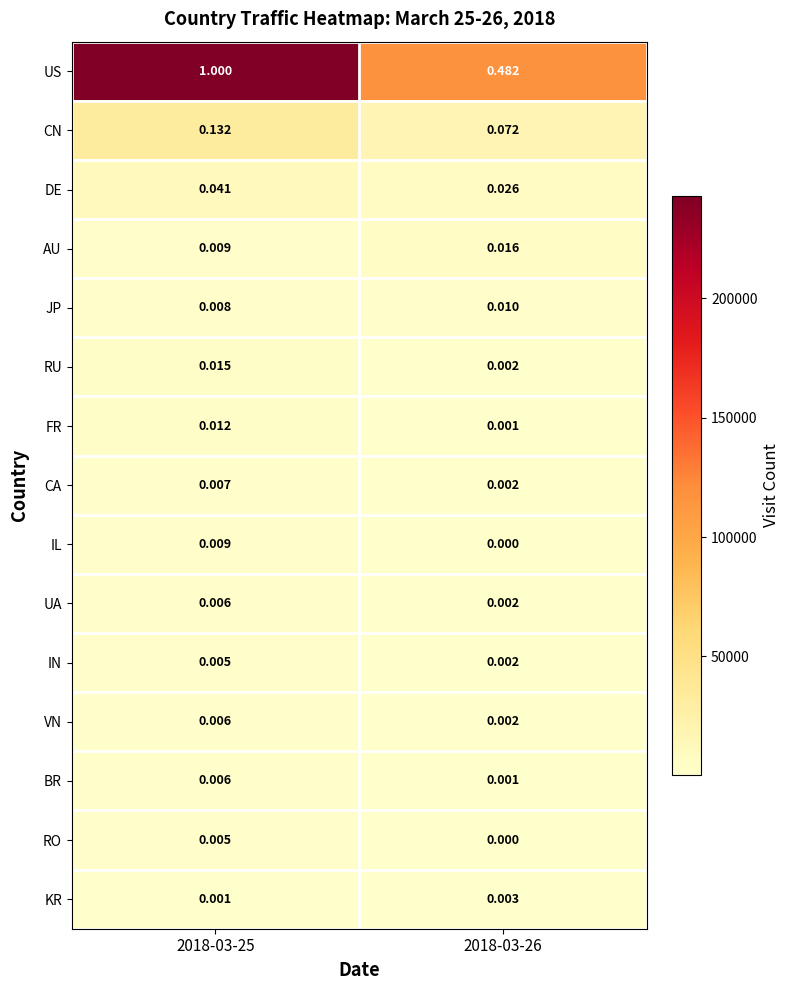

Which series has the largest total across all categories?

US